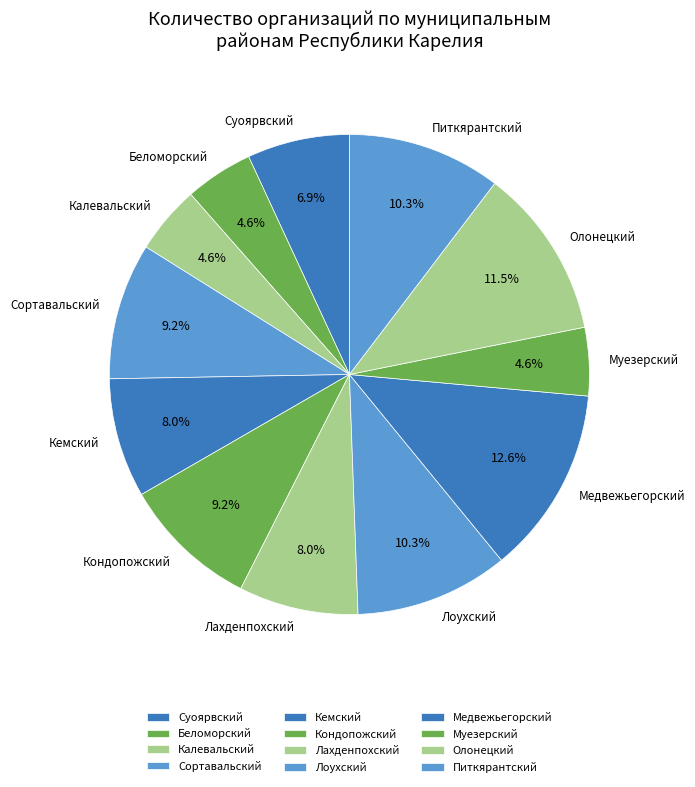

What is the largest slice in the pie chart?

Медвежьегорский